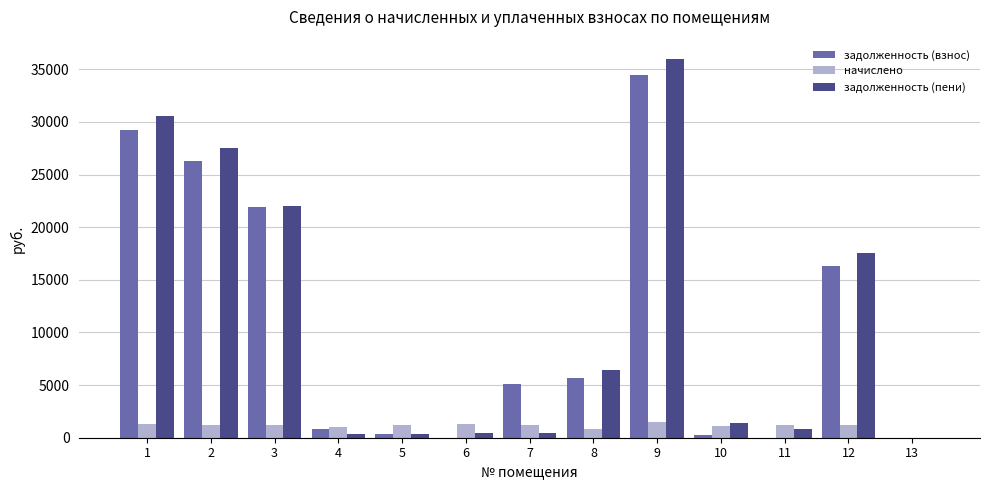

At which category is the sum across all series the highest?

9